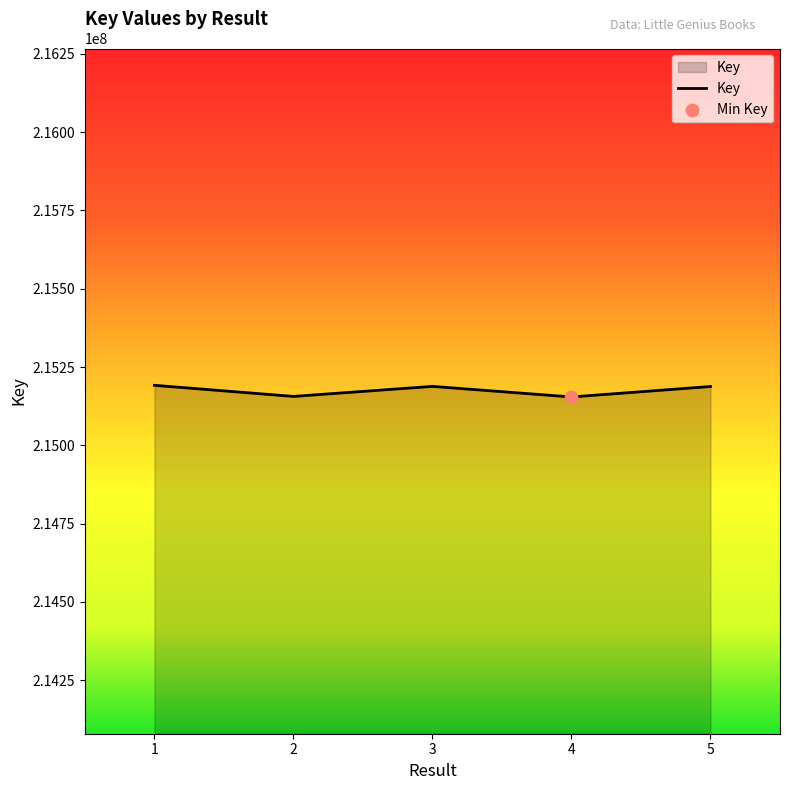

What is the change in value from 1 to 2?

-35504